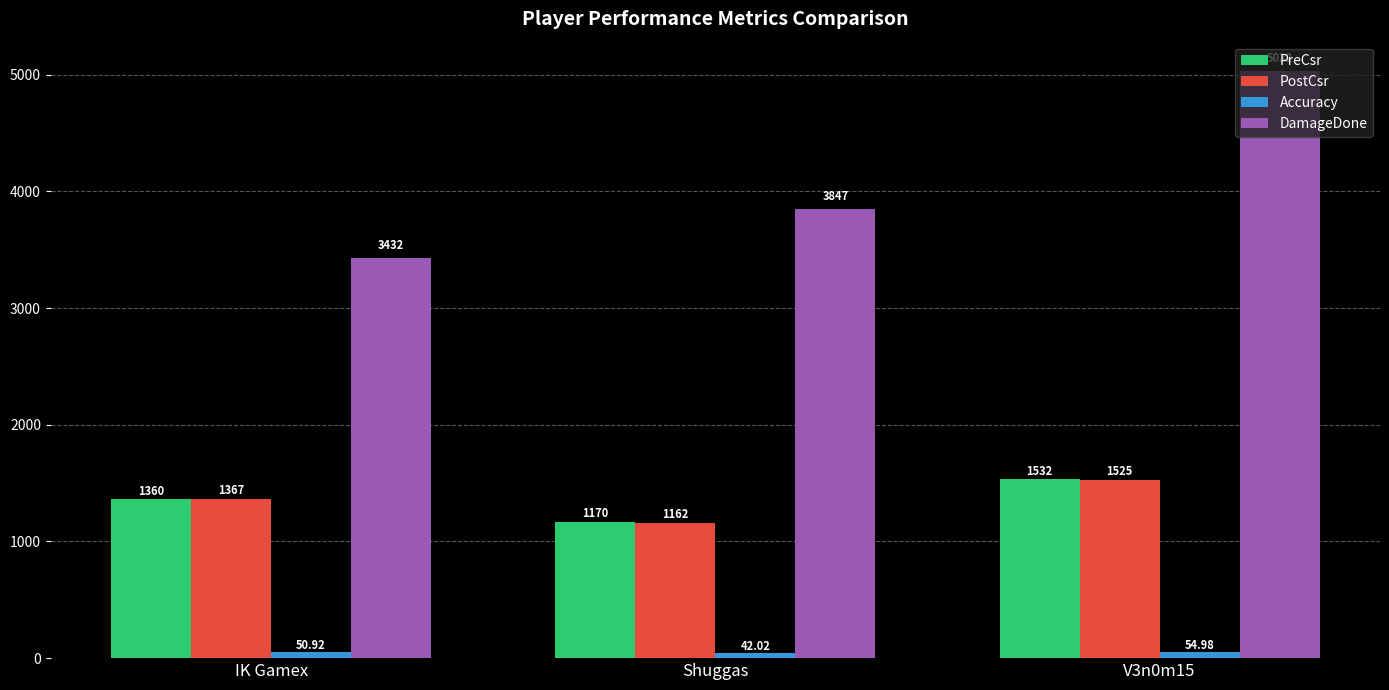

What is the difference between the highest and lowest values at V3n0m15?

4977.0